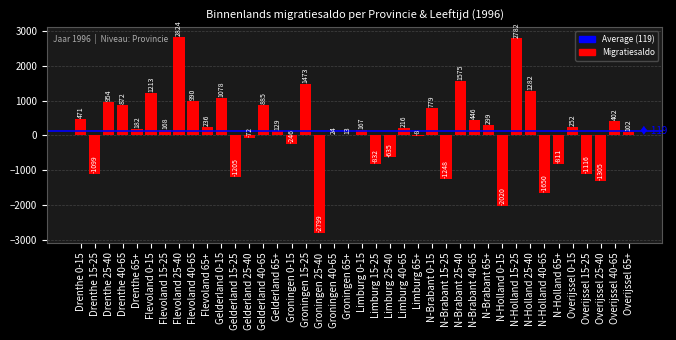

Where is the data nearest to the value 12?

Groningen 65+